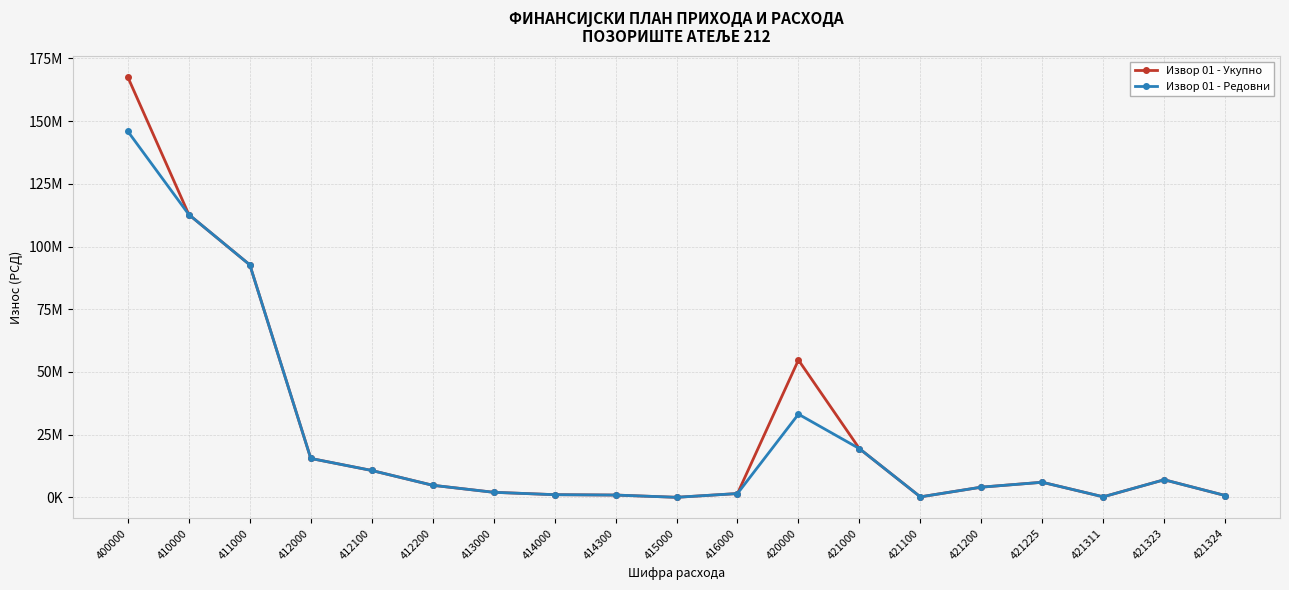

Which series has the largest range (max minus min)?

Извор 01 - Укупно